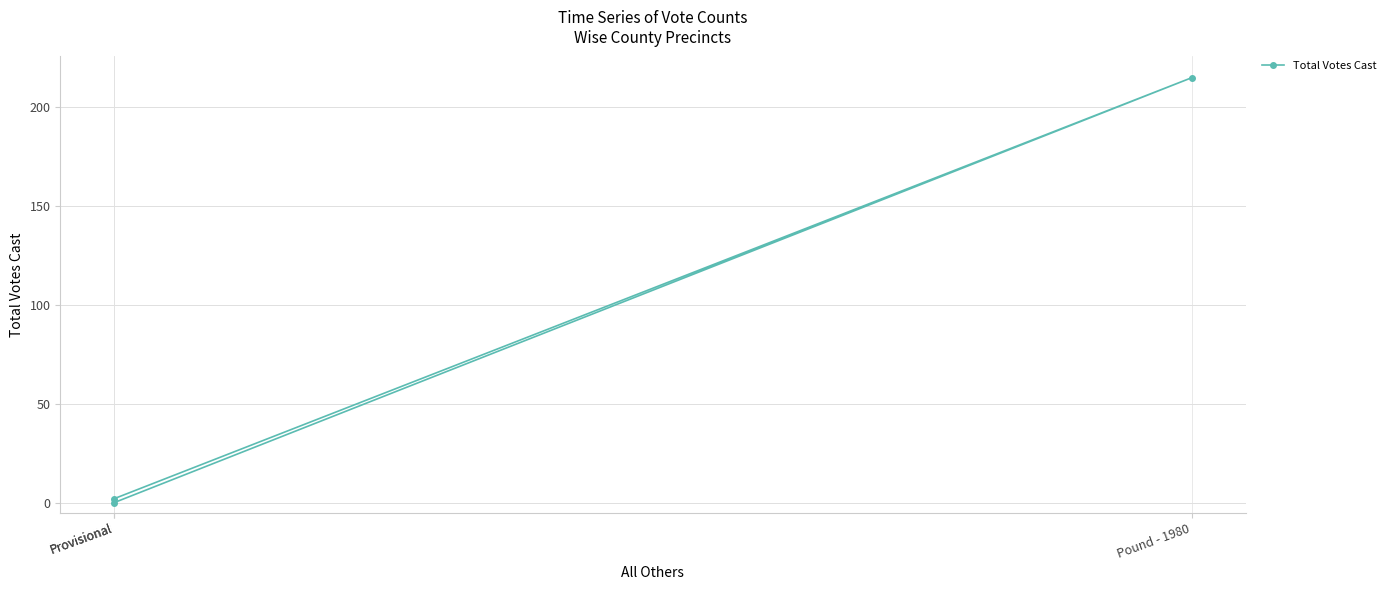

Is it true that the value at Pound - 1980 is 215?

True